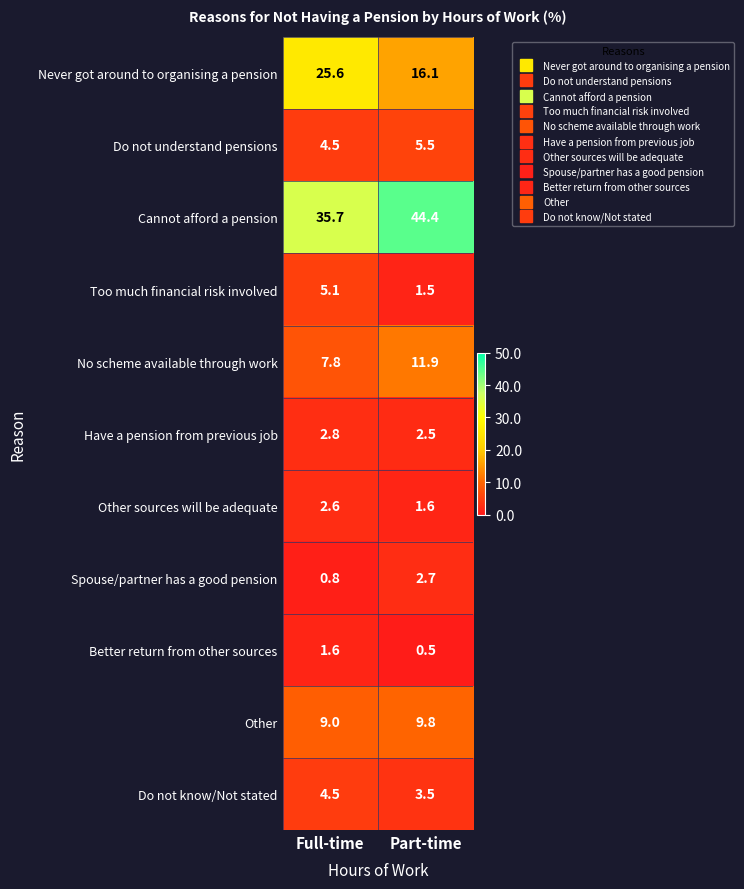

Which series has the widest spread of values?

Never got around to organising a pension